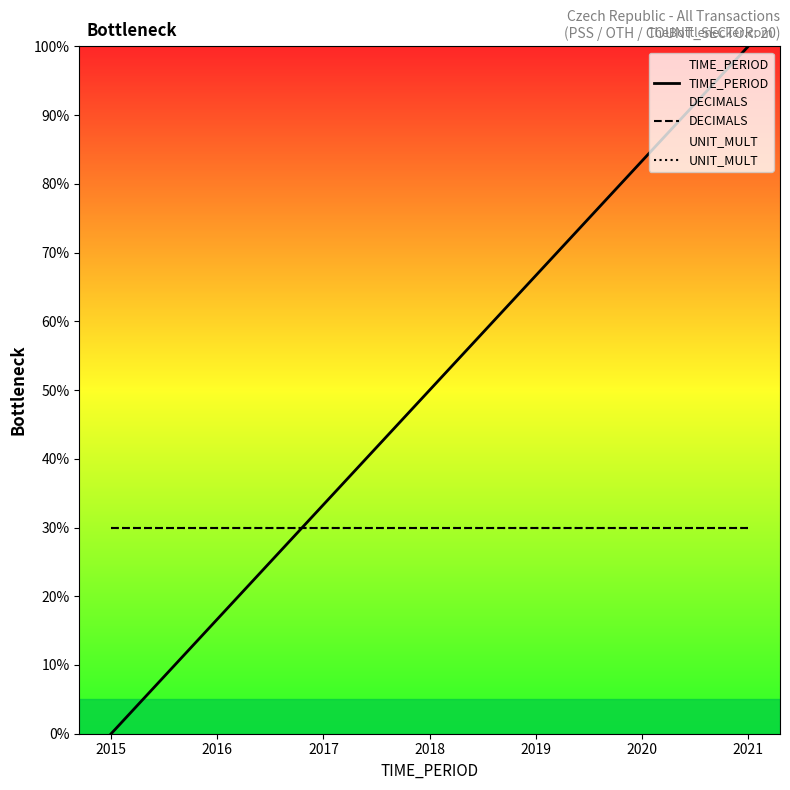

How many series are shown in this chart?

3